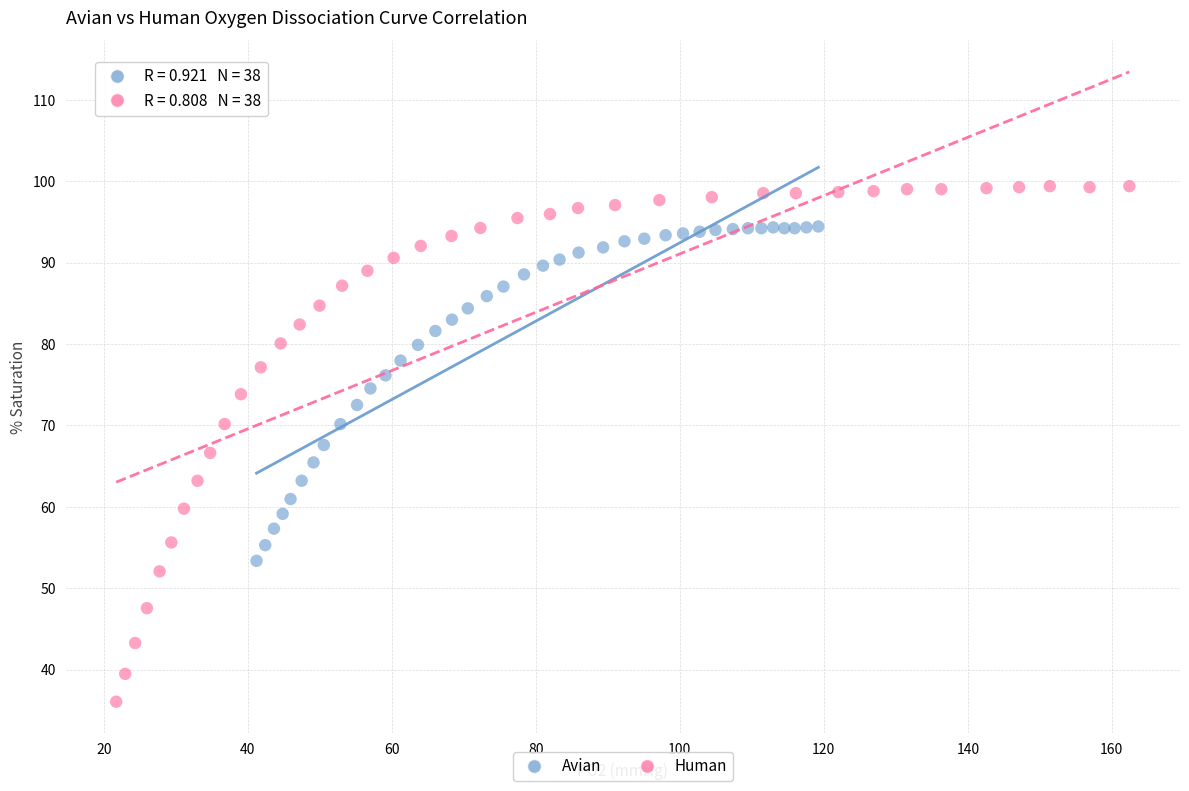

Which series reaches the minimum Y coordinate?

Human